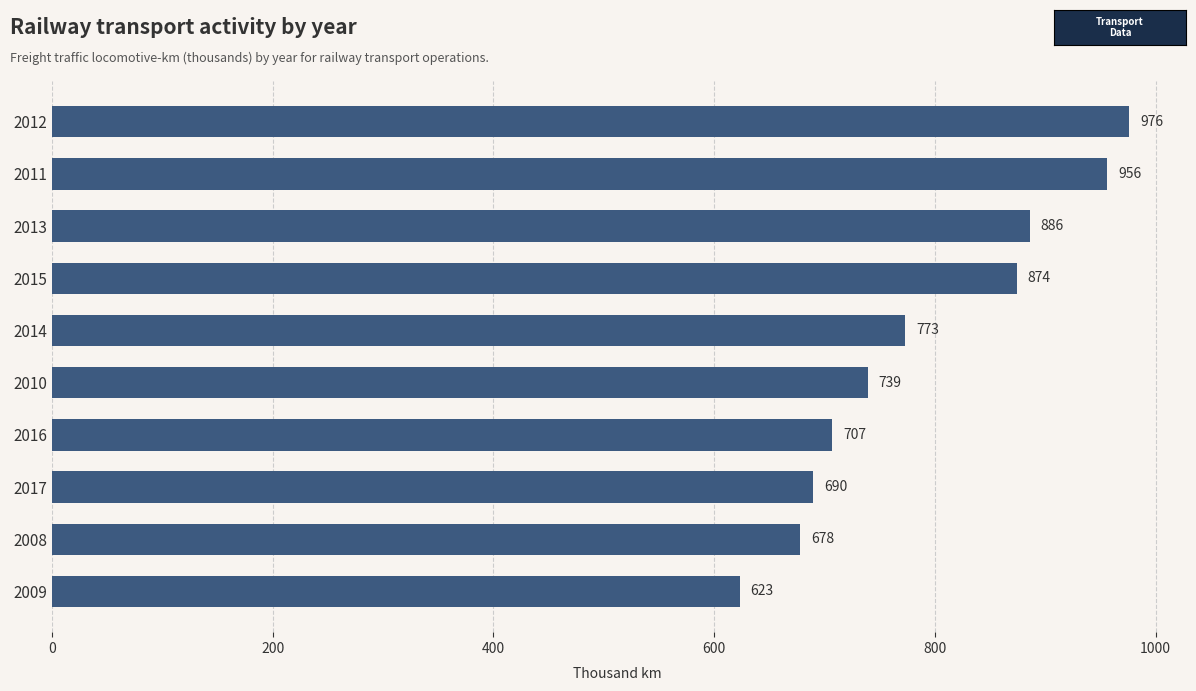

What is the difference between the second highest and second lowest values?

278